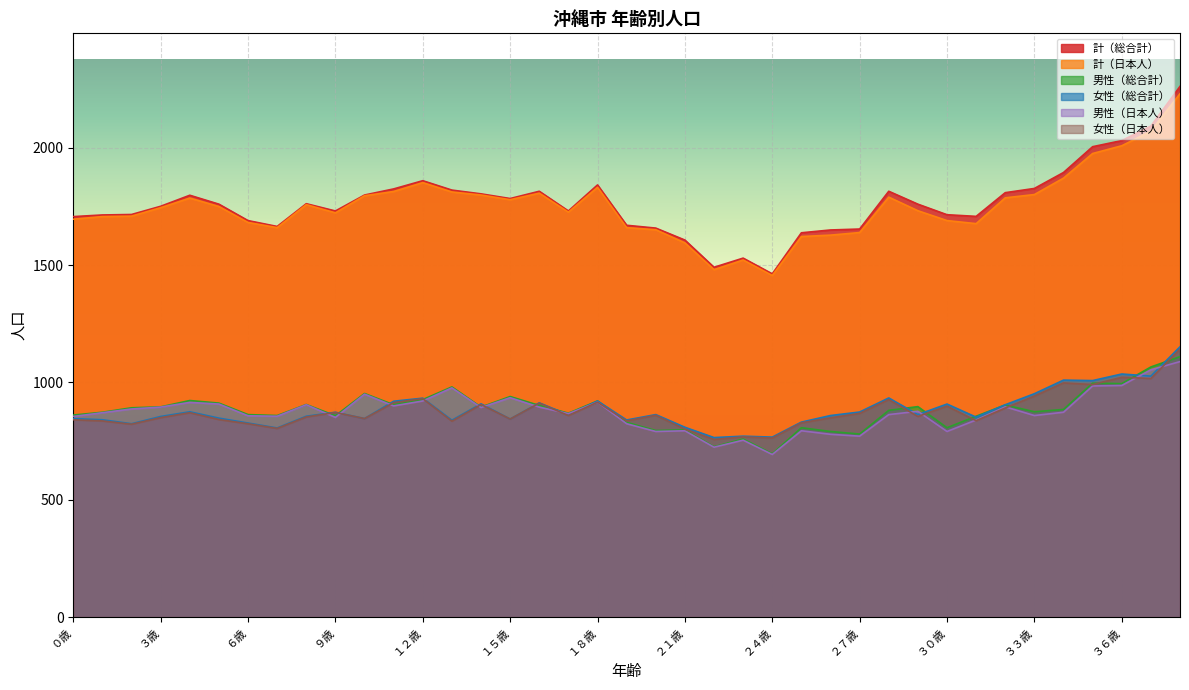

True or false: 男性（日本人） and 計（日本人） intersect in this chart.

False